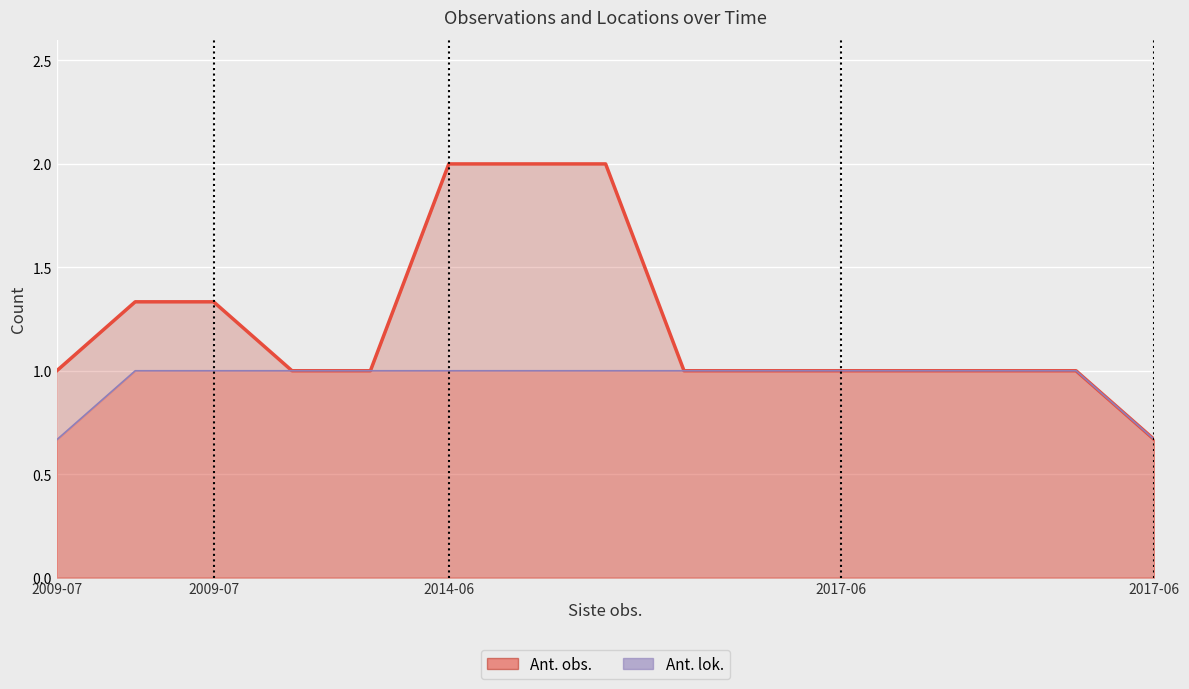

At which label does Ant. obs. first exceed 1?

2009-07